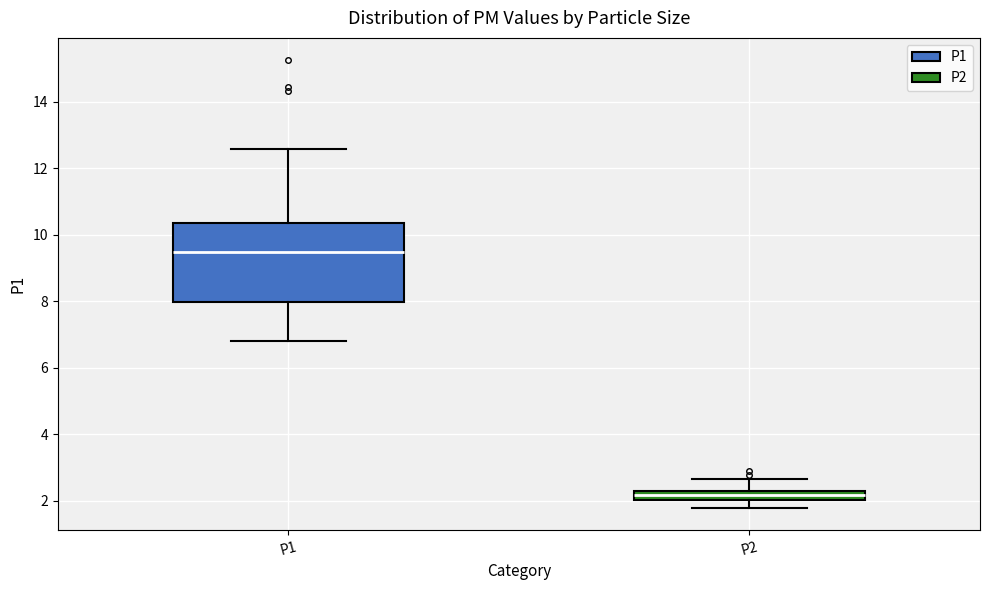

Which box has the lowest median line?

P2